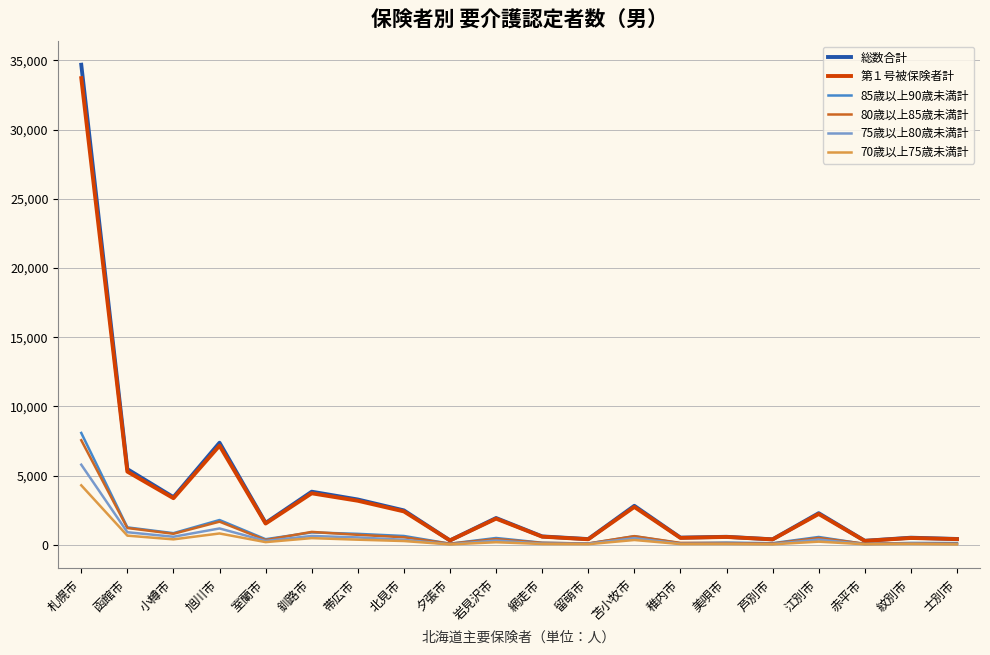

What are all the series names shown in the legend?

総数合計, 第１号被保険者計, 85歳以上90歳未満計, 80歳以上85歳未満計, 75歳以上80歳未満計, 70歳以上75歳未満計